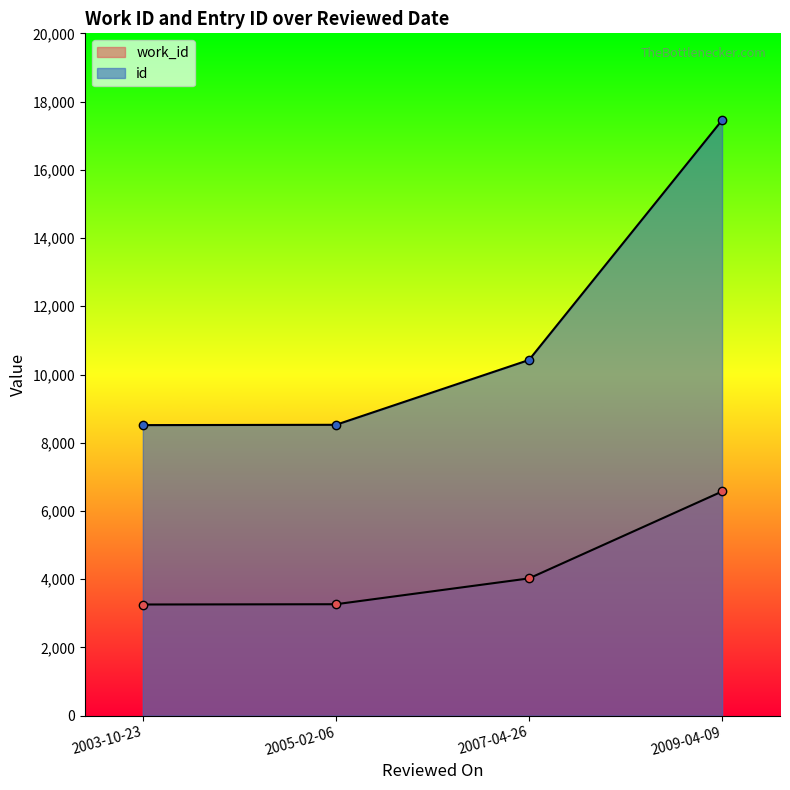

What is the smallest value displayed?

3259